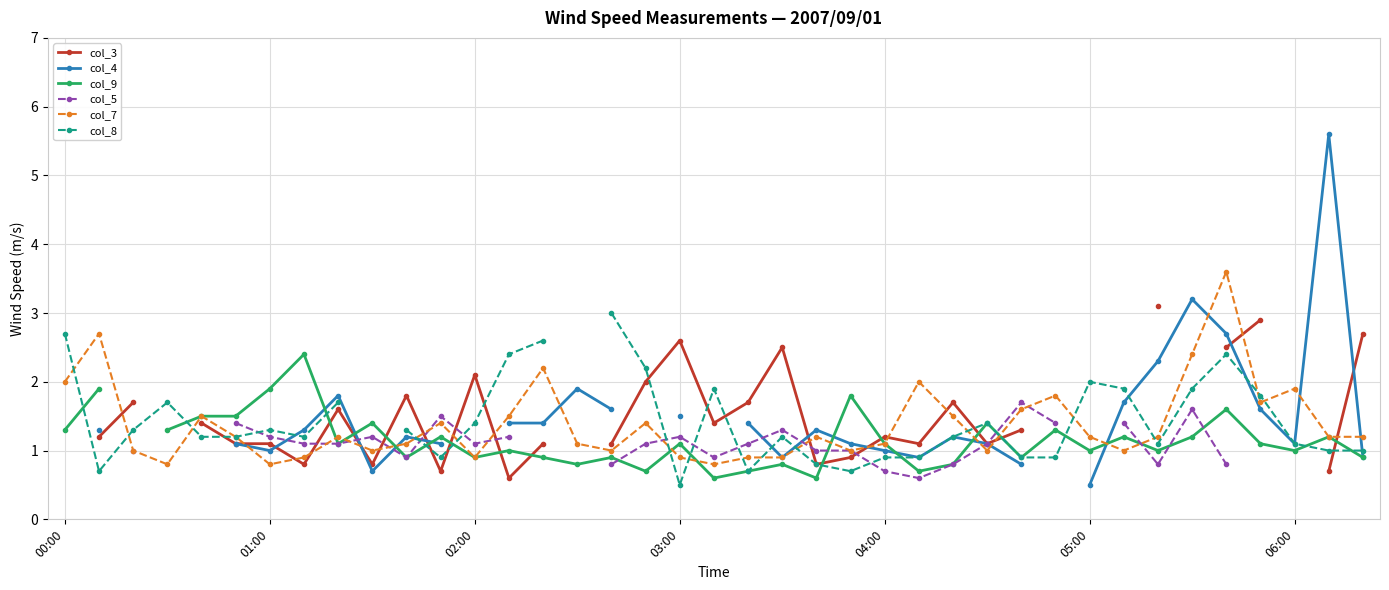

List the series in order of their overall mean, highest first.

col_3, col_4, col_9, col_5, col_7, col_8